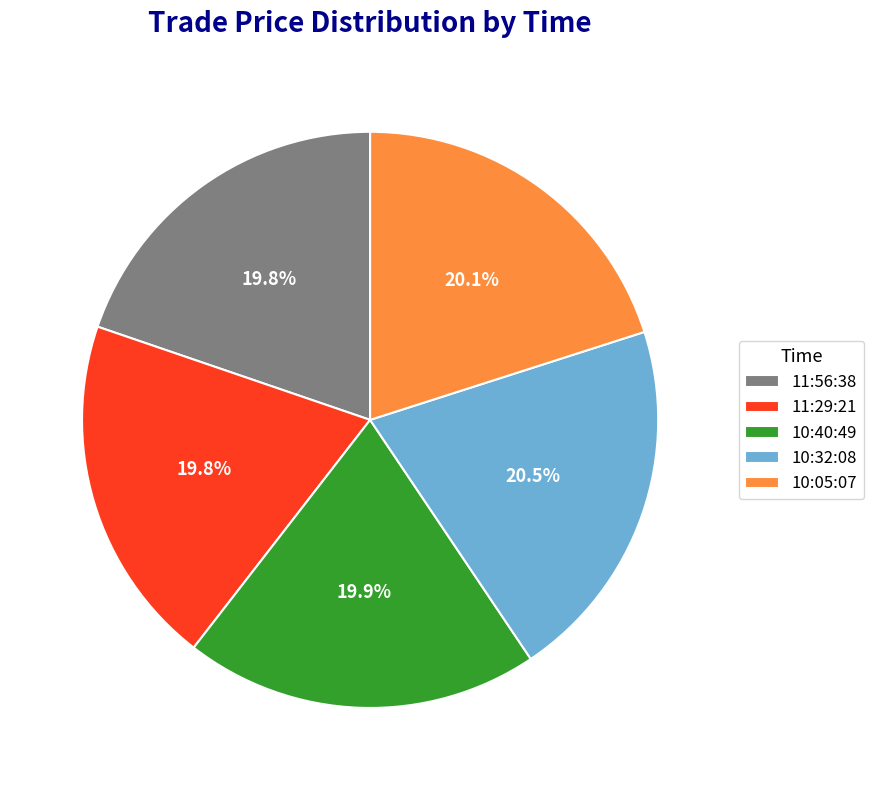

To the nearest percent, what is the difference between the largest and smallest slice percentages?

1%